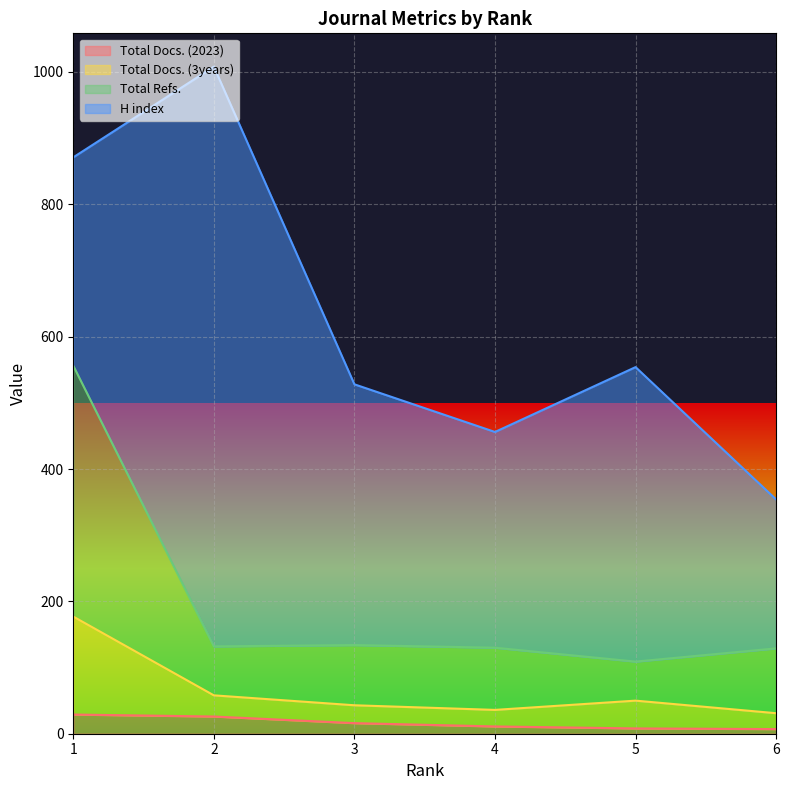

The value of Total Docs. (2023) at 2 is 26. True or false?

True